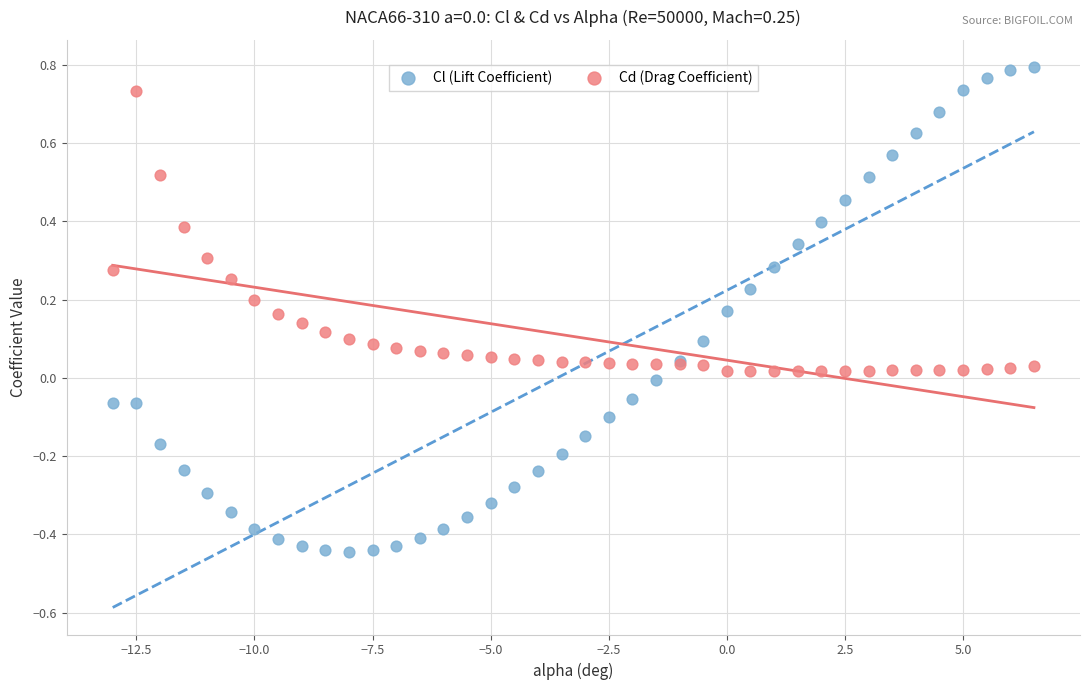

Which series contains the lowest Y value?

Cl (Lift Coefficient)